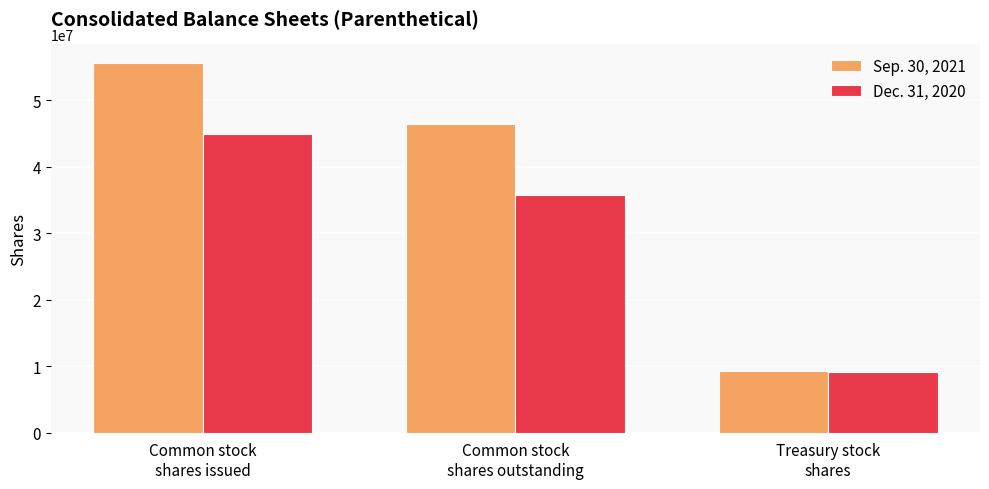

Rank the series by their maximum value, from highest to lowest.

Sep. 30, 2021, Dec. 31, 2020